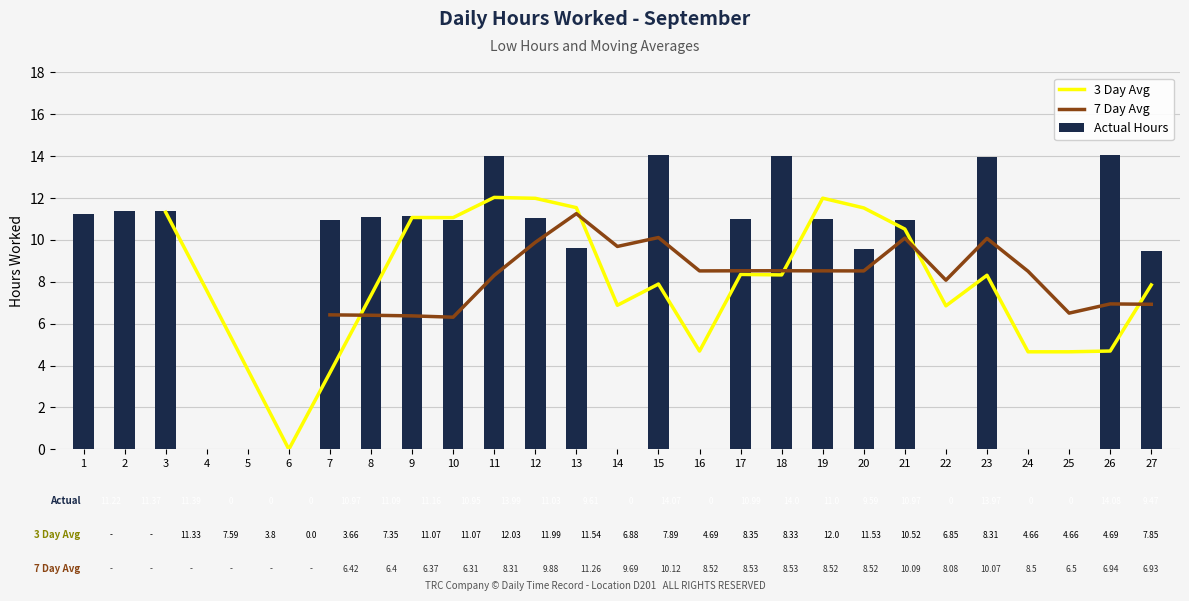

True or false: the data shows 11.2 at 9.

True